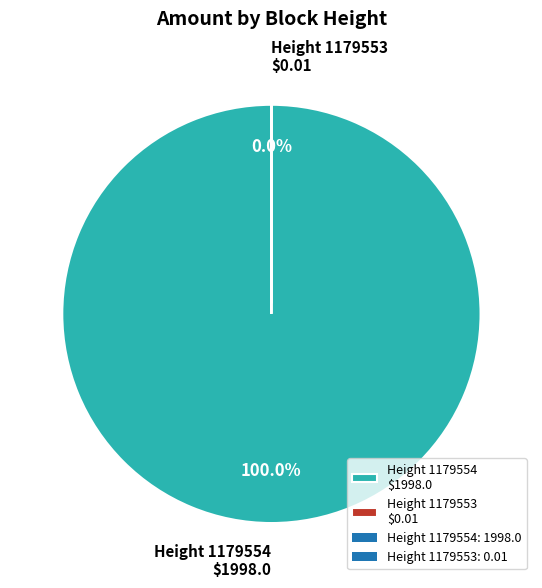

Does 1179554 account for over 50% of the chart?

Yes